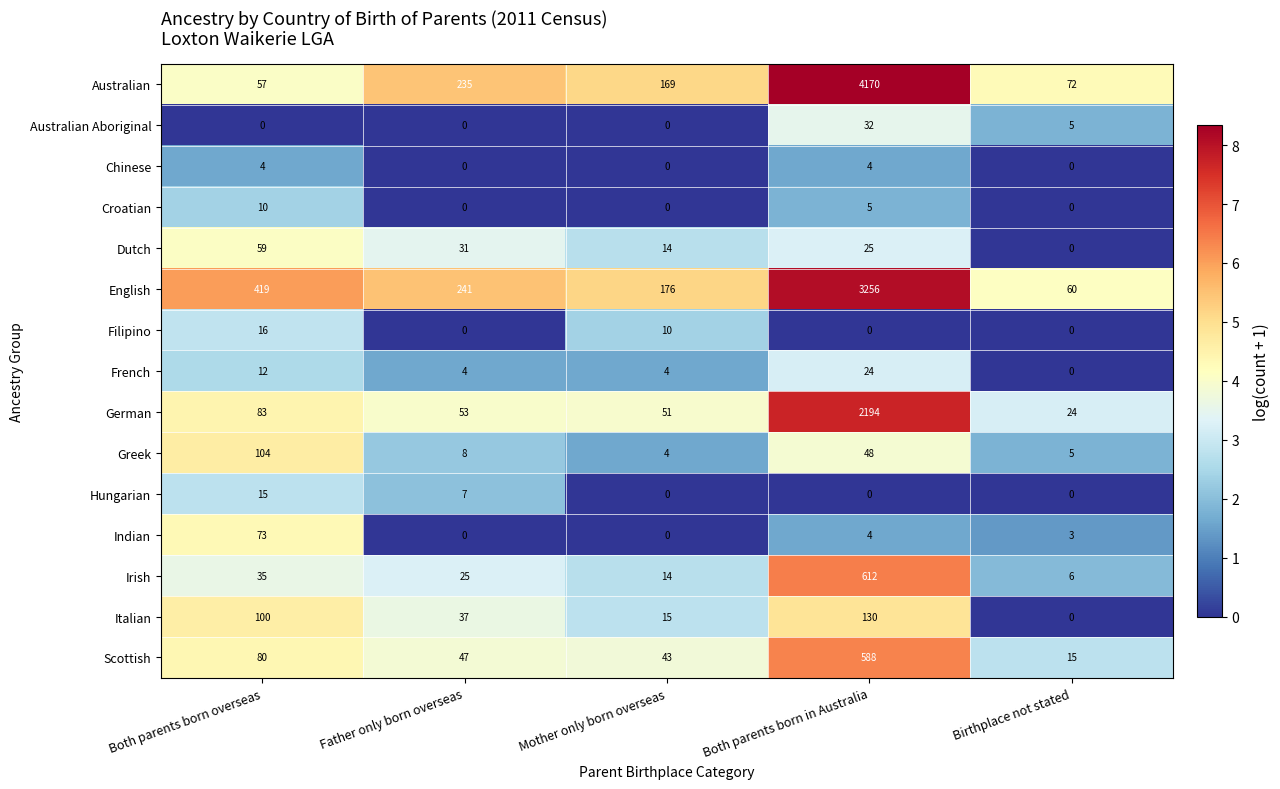

What is the difference between the Indian values at Both parents born overseas and Mother only born overseas?

73